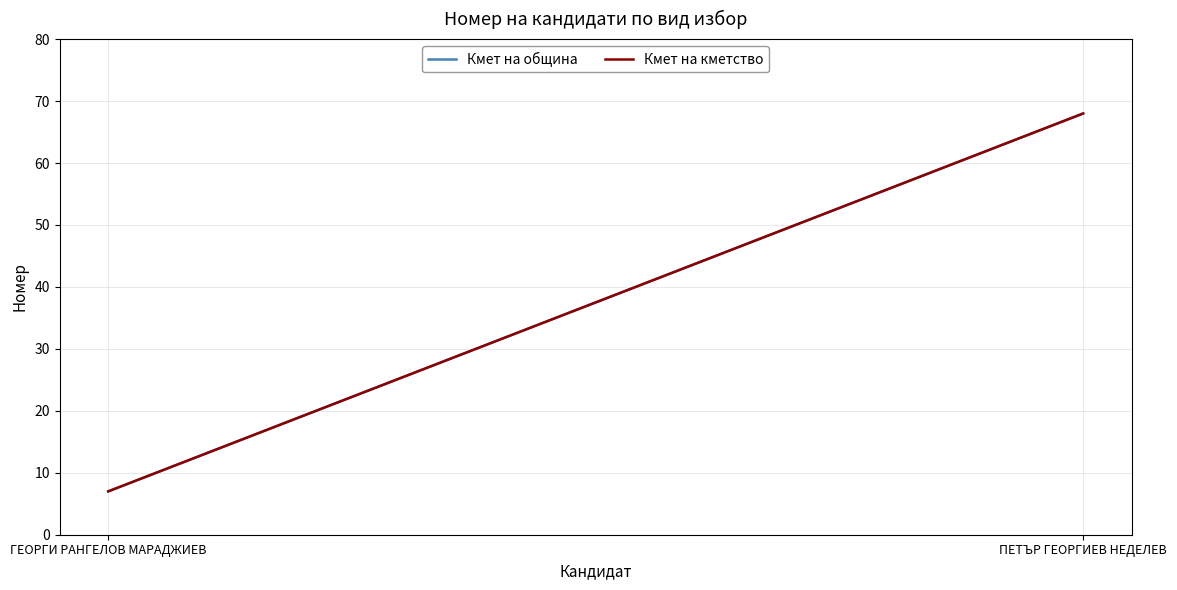

How many Кмет на община values are between 7 and 68?

2